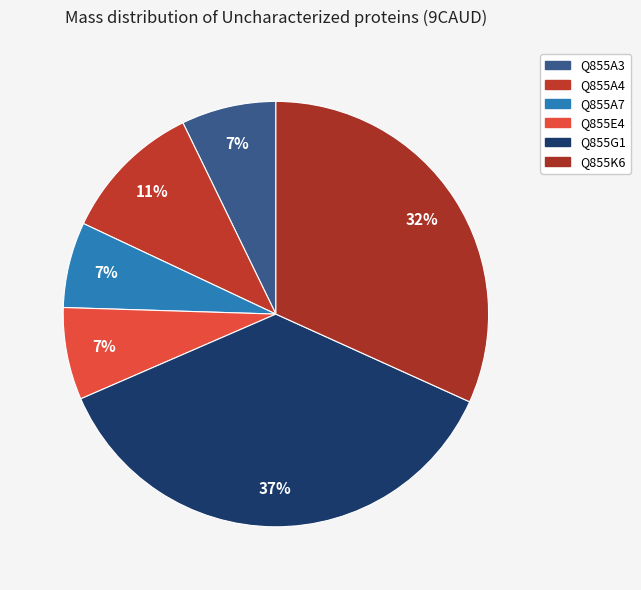

How many segments does this pie chart have?

6